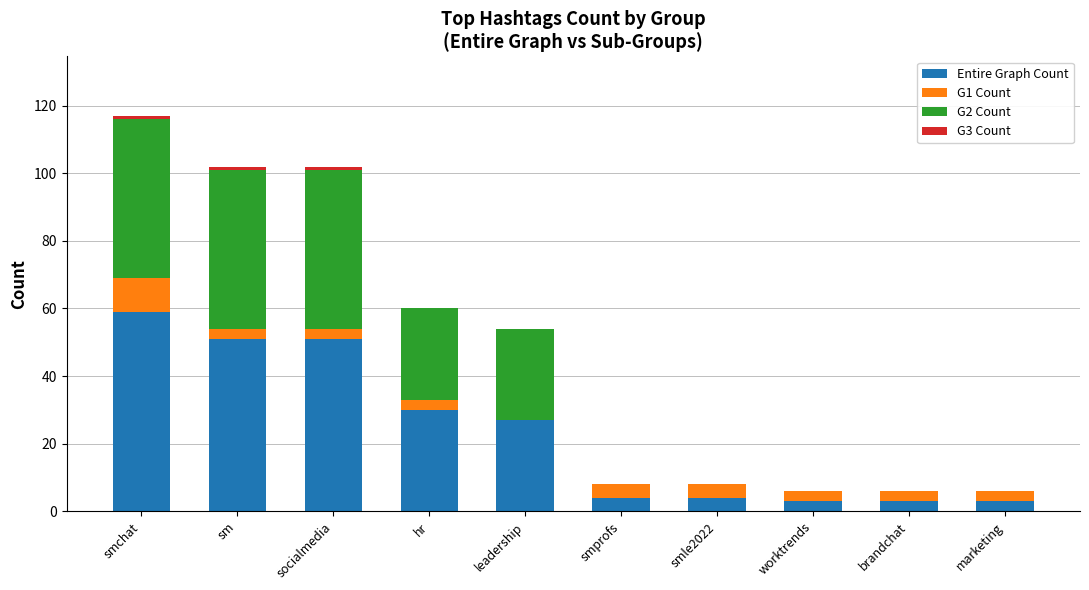

Which category has the highest value in the Entire Graph Count series?

smchat